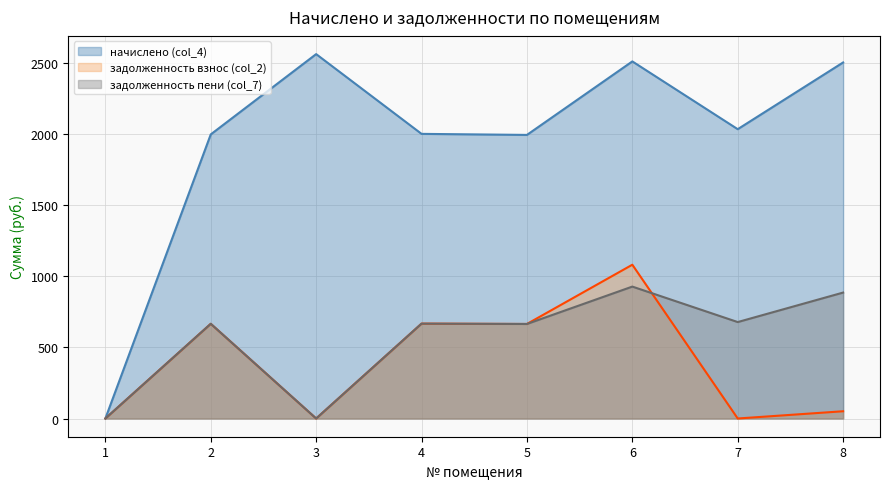

Reading left to right, transcribe all the data shown in this chart.

начислено (col_4) (line): 1=0.0	2=1998.0	3=2562.5	4=2001.6	5=1994.3	6=2511.2	7=2034.6	8=2503.9
задолженность взнос (col_2) (line): 1=0.0	2=666.0	3=0.0	4=667.2	5=664.8	6=1081.4	7=0.0	8=51.0
задолженность пени (col_7) (line): 1=0.0	2=666.0	3=0.0	4=667.2	5=664.8	6=927.6	7=678.2	8=885.6